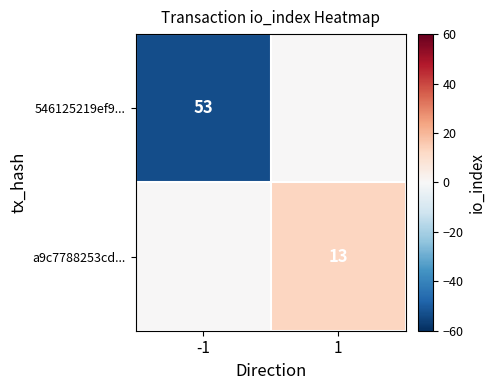

True or false: a9c7788253cd... has a value of 13 at 1.

True